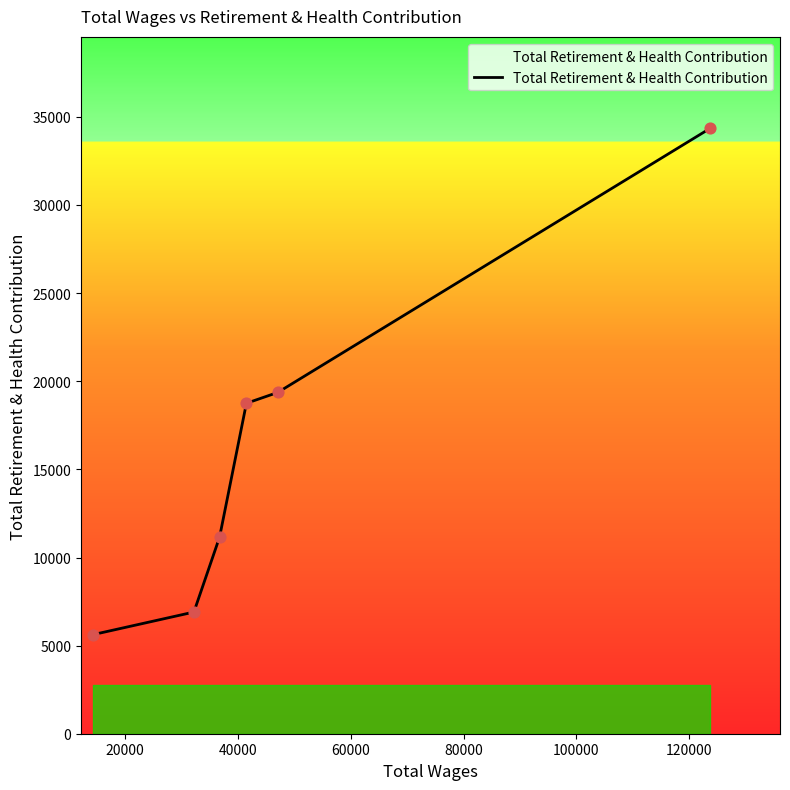

What is the greatest value displayed?

34362